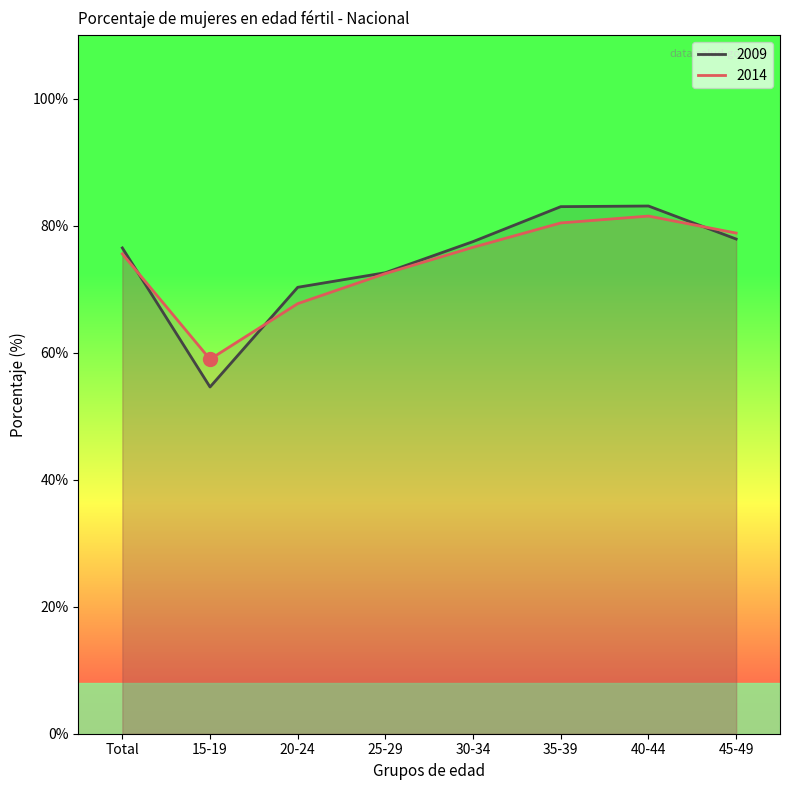

The 2009 series shows 44.8 at 25-29. True or false?

False